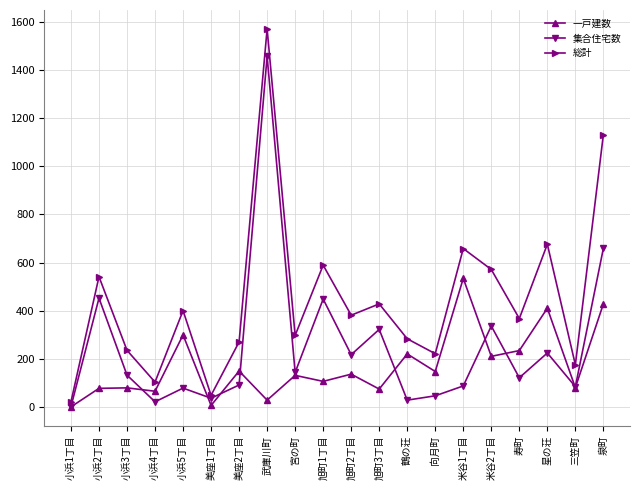

Which series ends up on top after the final intersection of 一戸建数 and 集合住宅数?

集合住宅数